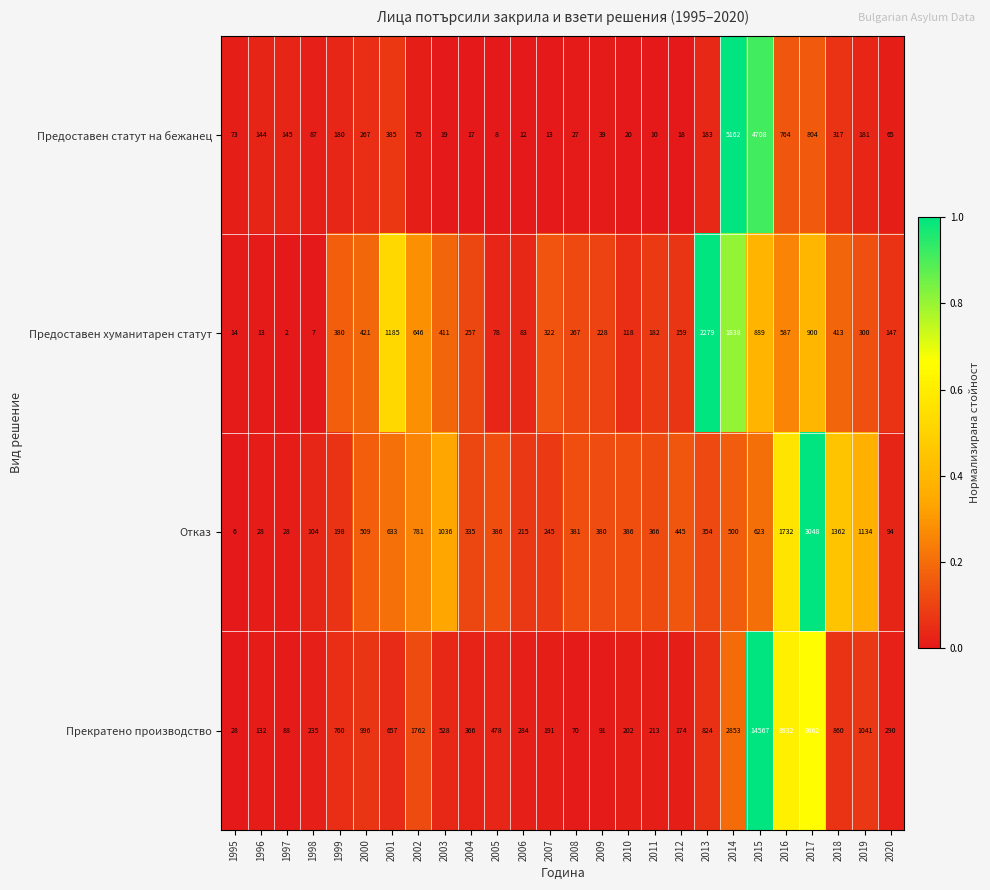

What is the sum of all Предоставен статут на бежанец values?

13723